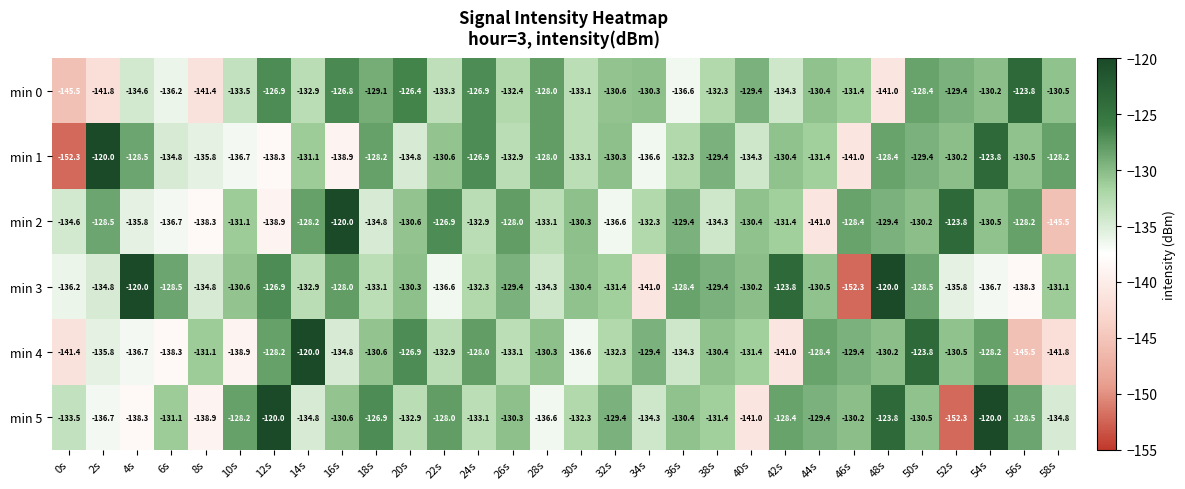

Between 30s and 40s, which series saw the biggest shift?

min 5